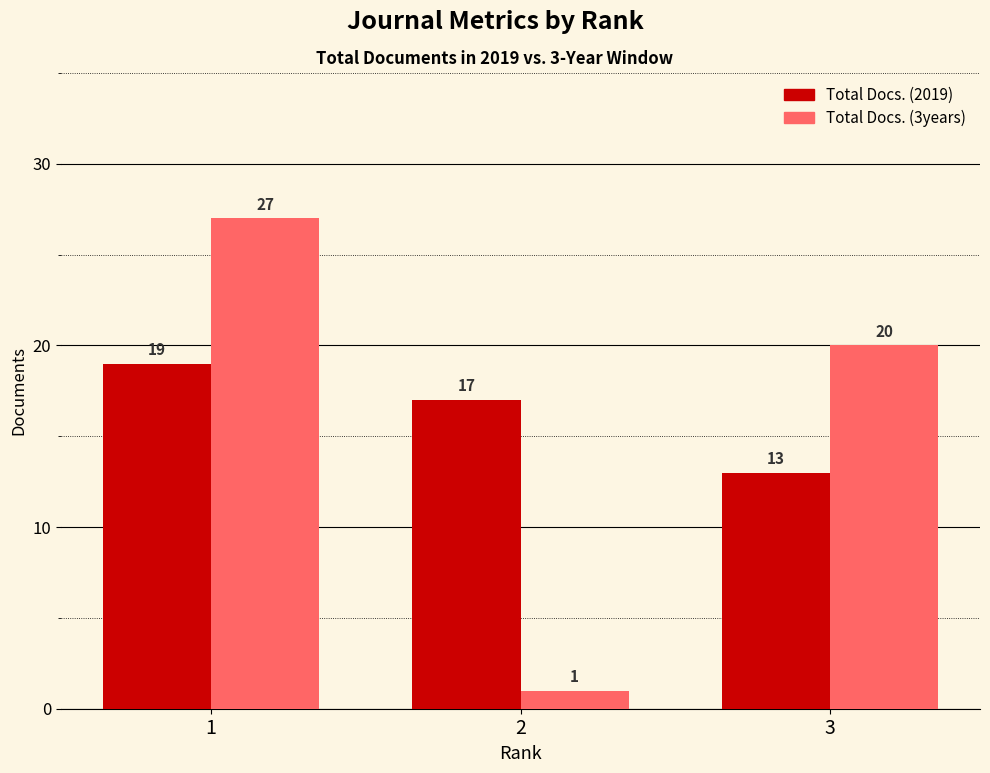

At how many categories does at least one series exceed 16?

3